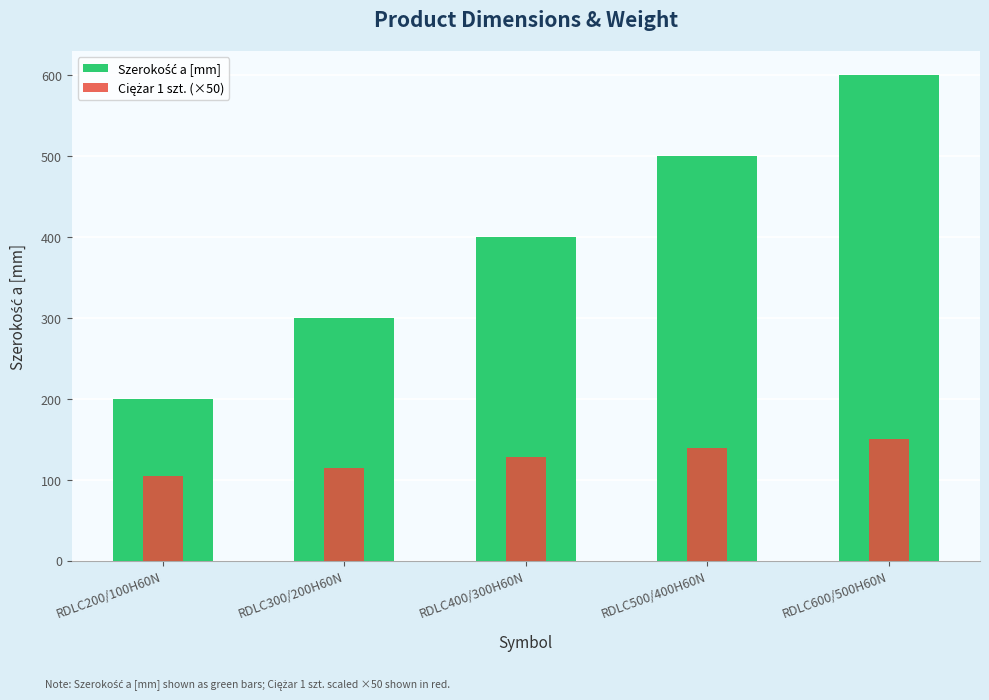

Reading left to right, what are all the values shown in this chart?

Szerokość a [mm]: RDLC200/100H60N=200.0	RDLC300/200H60N=300.0	RDLC400/300H60N=400.0	RDLC500/400H60N=500.0	RDLC600/500H60N=600.0
Ciężar 1 szt. (×50): RDLC200/100H60N=104.0	RDLC300/200H60N=115.0	RDLC400/300H60N=127.5	RDLC500/400H60N=139.0	RDLC600/500H60N=150.5